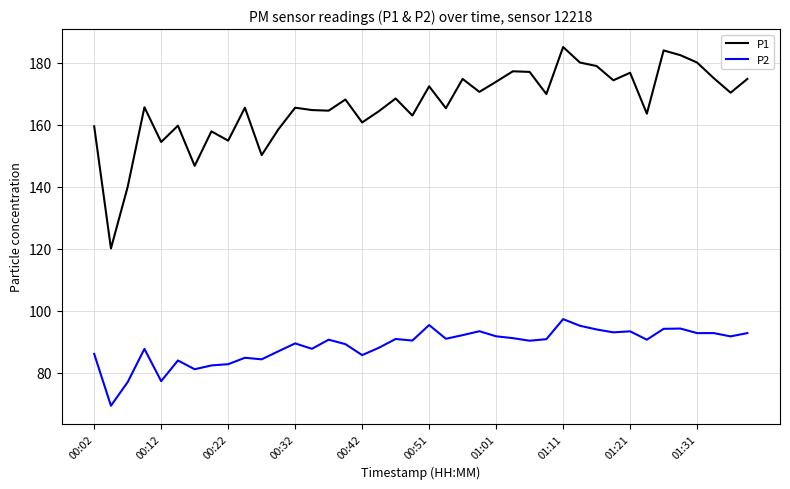

True or false: P1 and P2 intersect in this chart.

False